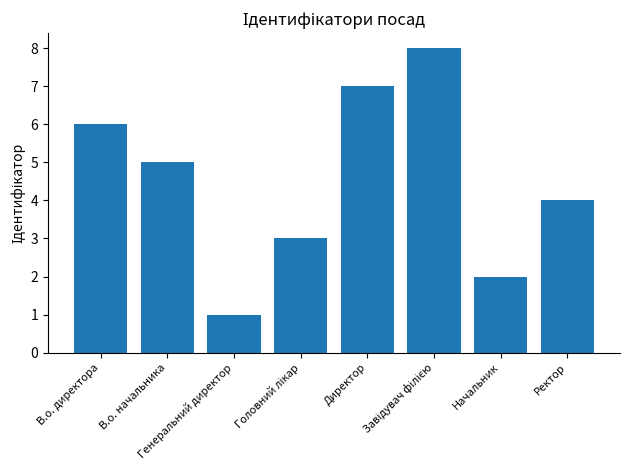

What is the sum of all values?

36